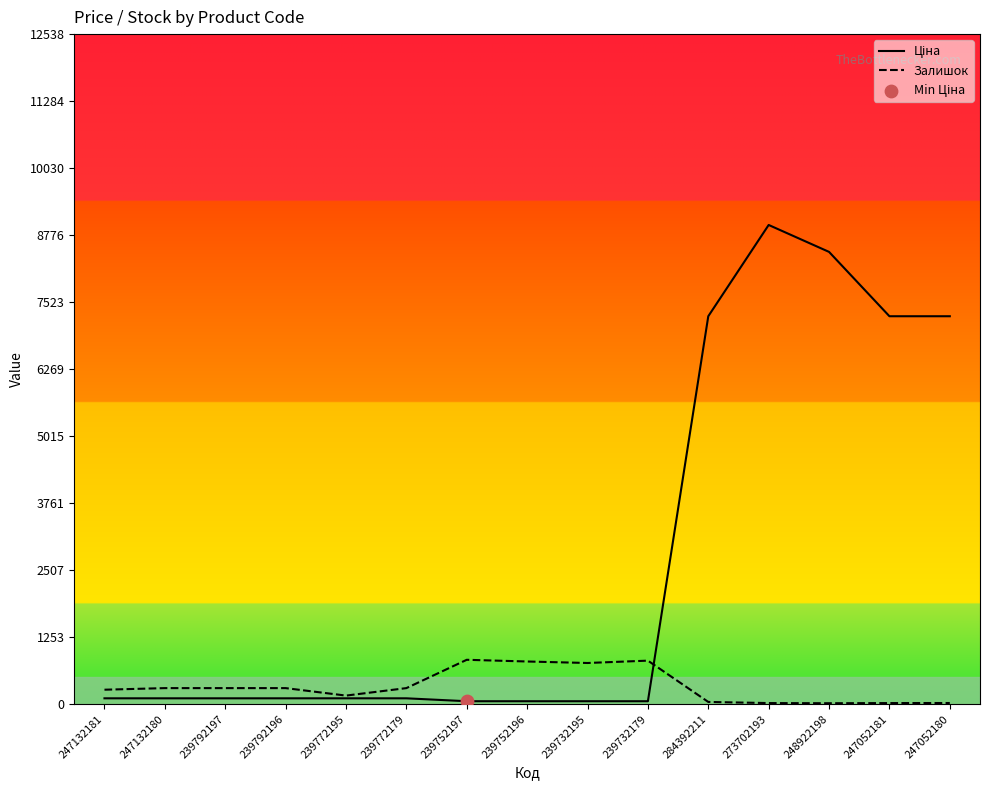

What is the total value across all series at 239752196?

852.5